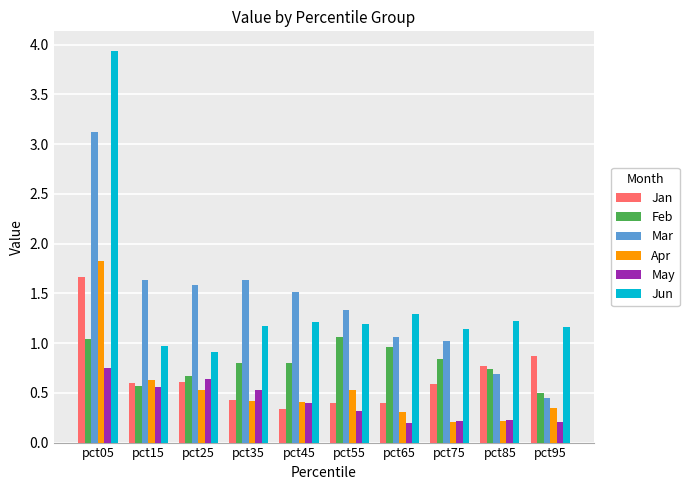

Where is Jan nearest to the value 1?

pct95